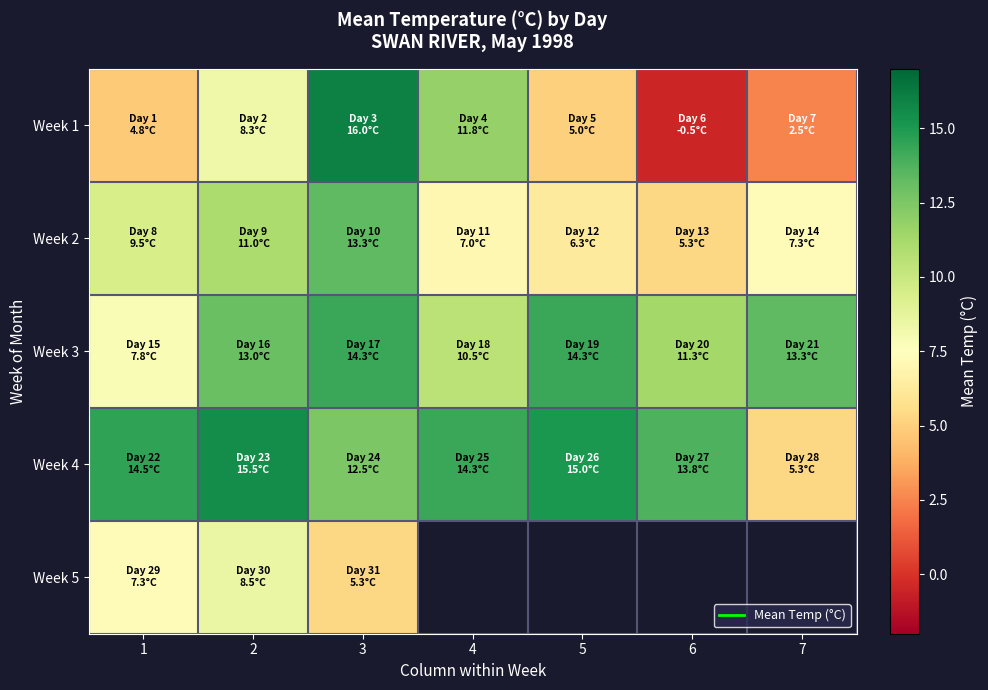

How many data points in Week 3 are above 13?

3